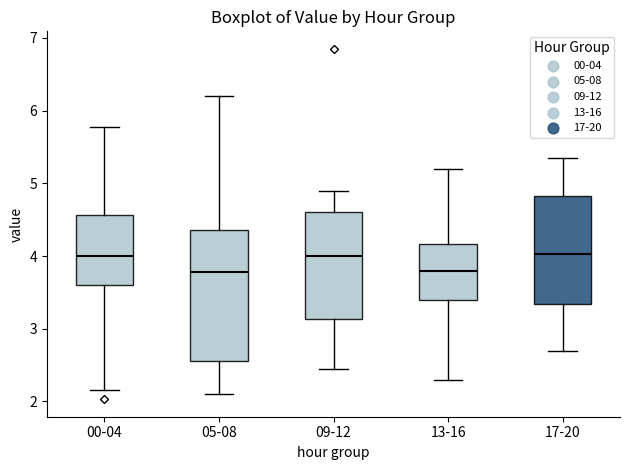

Reading left to right, read every box against the y-axis: the position of its median line, the range the box covers, and the ends of its whiskers. The values are not printed on the chart, so give them approximately, as read against the axis.

00-04: median 4.0, box 3.6 to 4.6, whiskers 2.2 to 5.8
05-08: median 3.8, box 2.6 to 4.4, whiskers 2.1 to 6.2
09-12: median 4.0, box 3.1 to 4.6, whiskers 2.5 to 4.9
13-16: median 3.8, box 3.4 to 4.2, whiskers 2.3 to 5.2
17-20: median 4.0, box 3.3 to 4.8, whiskers 2.7 to 5.4